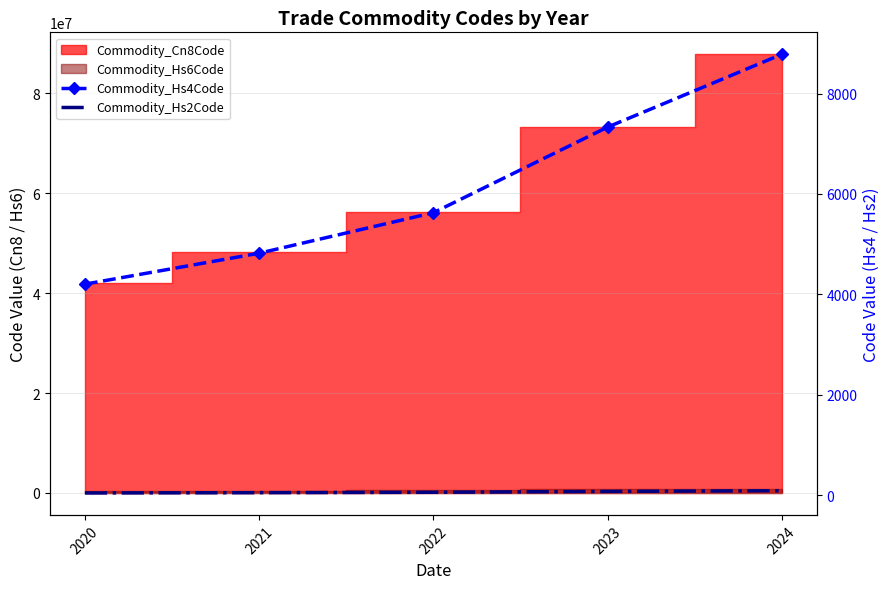

What is the minimum value for Commodity_Hs2Code?

42